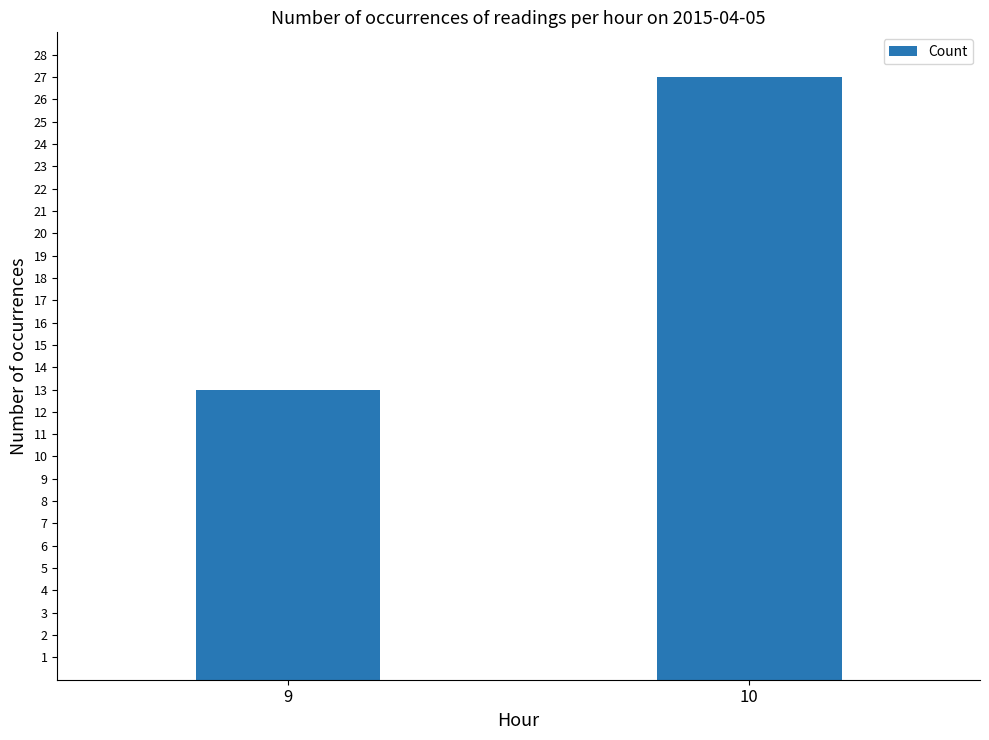

Which category has the lowest value across all series?

9